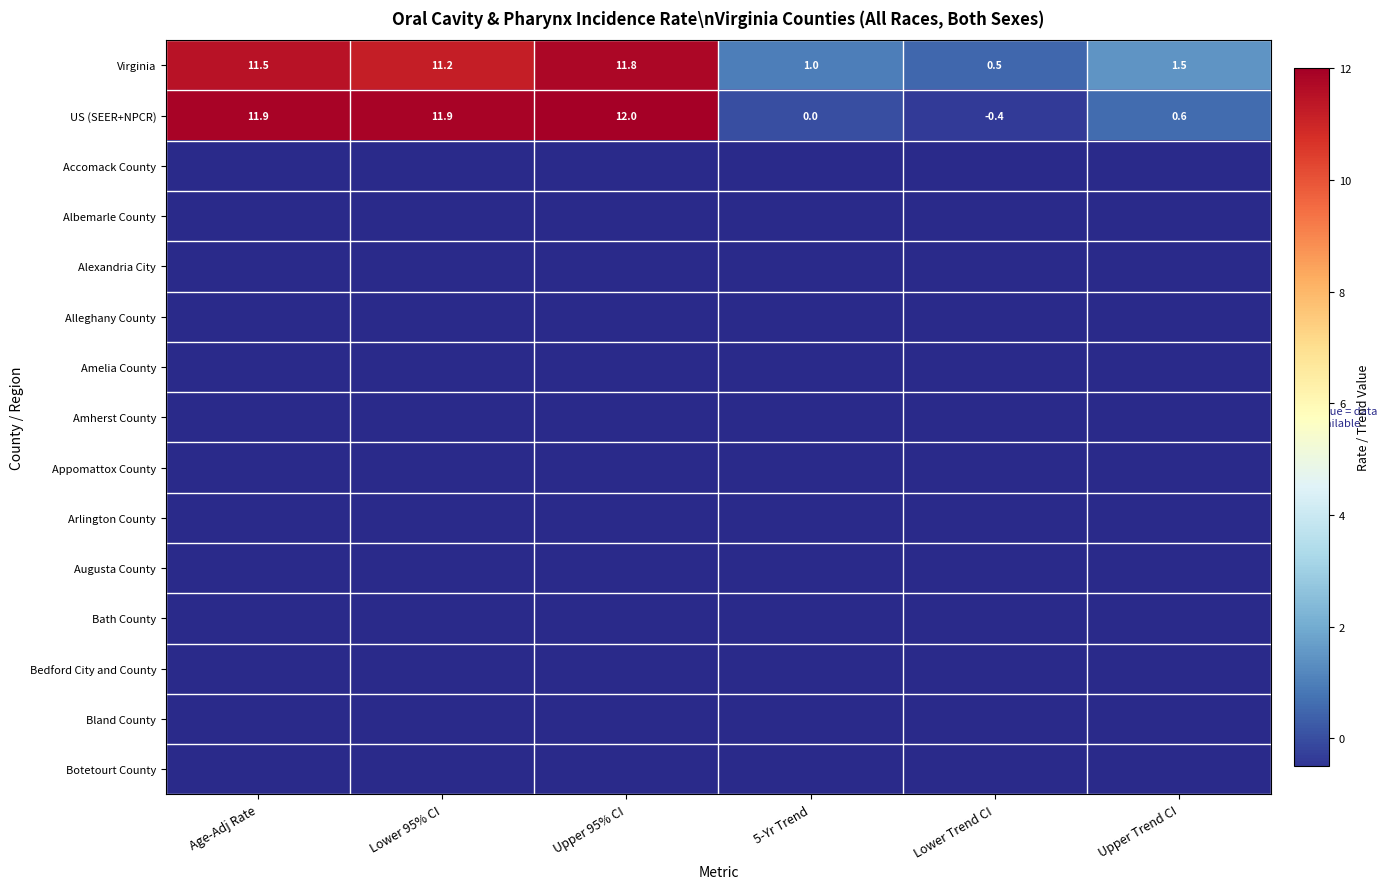

The Virginia series shows 3.6 at Age-Adj Rate. True or false?

False